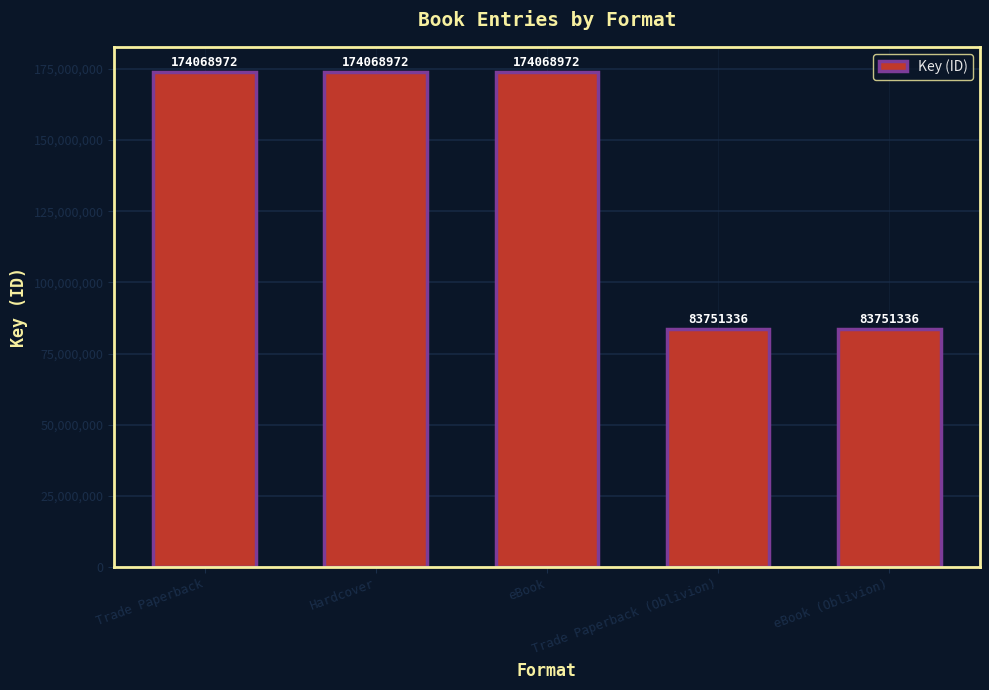

What is the ratio of the value at Trade Paperback (Oblivion) to the value at Hardcover?

0.5